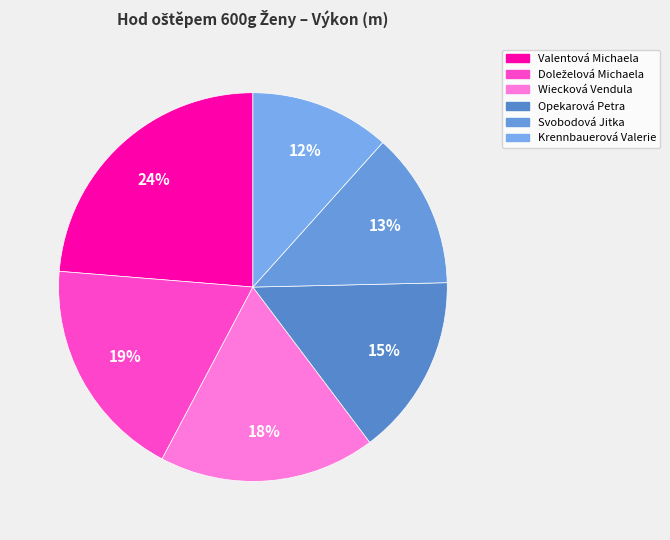

Which slice is the smallest?

Krennbauerová Valerie